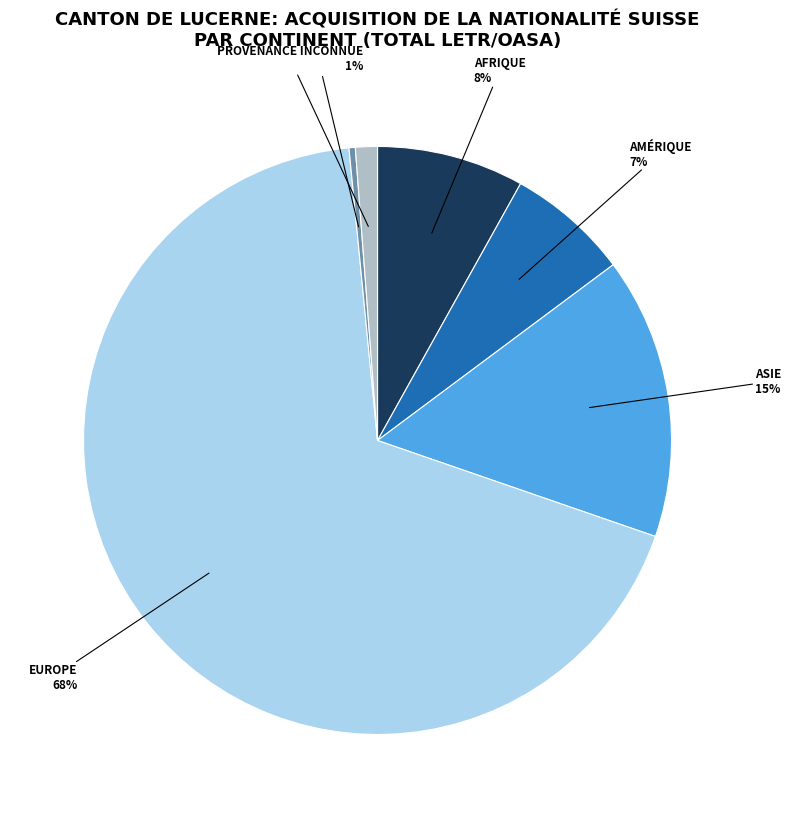

Is there any slice that represents more than half of the pie?

Yes